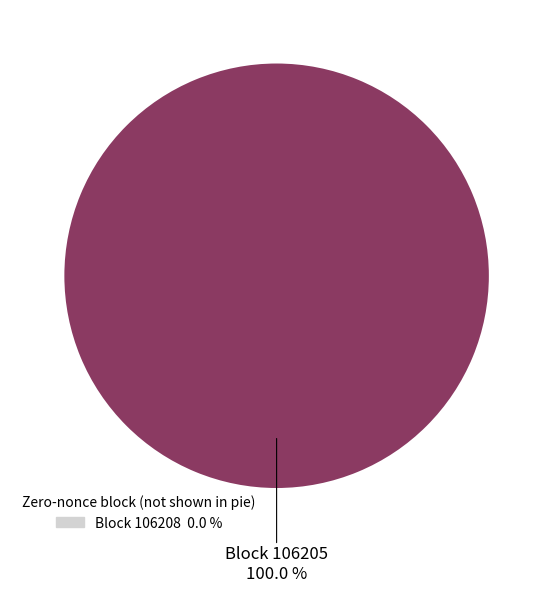

To the nearest percent, what is the difference between the largest and smallest slice percentages?

100%